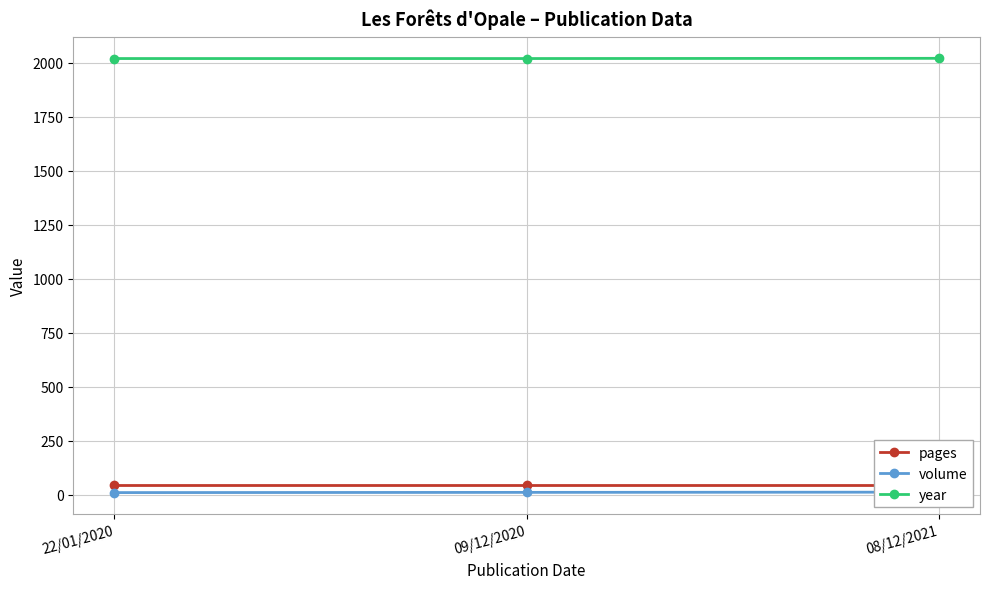

What is the average value of the pages series?

48